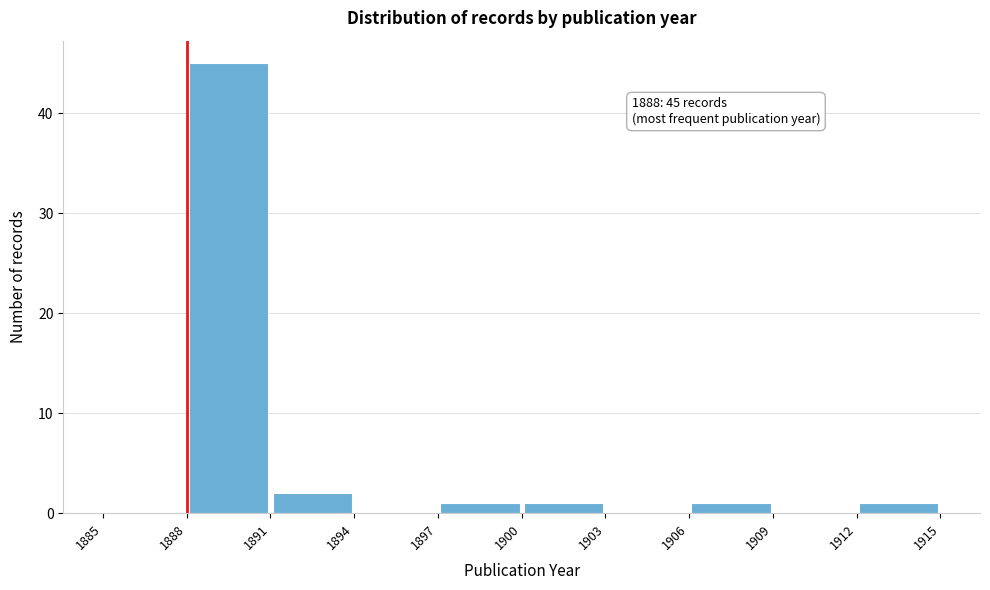

Over which range of the x-axis is the bar tallest?

1888 to 1891